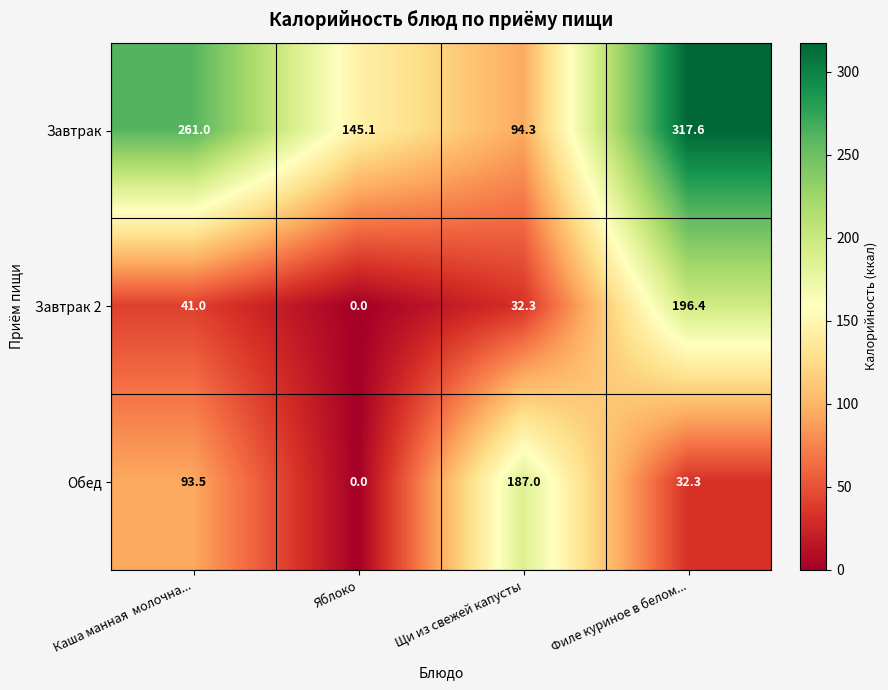

What is the difference between the second highest and minimum values in the Завтрак 2 series?

41.0